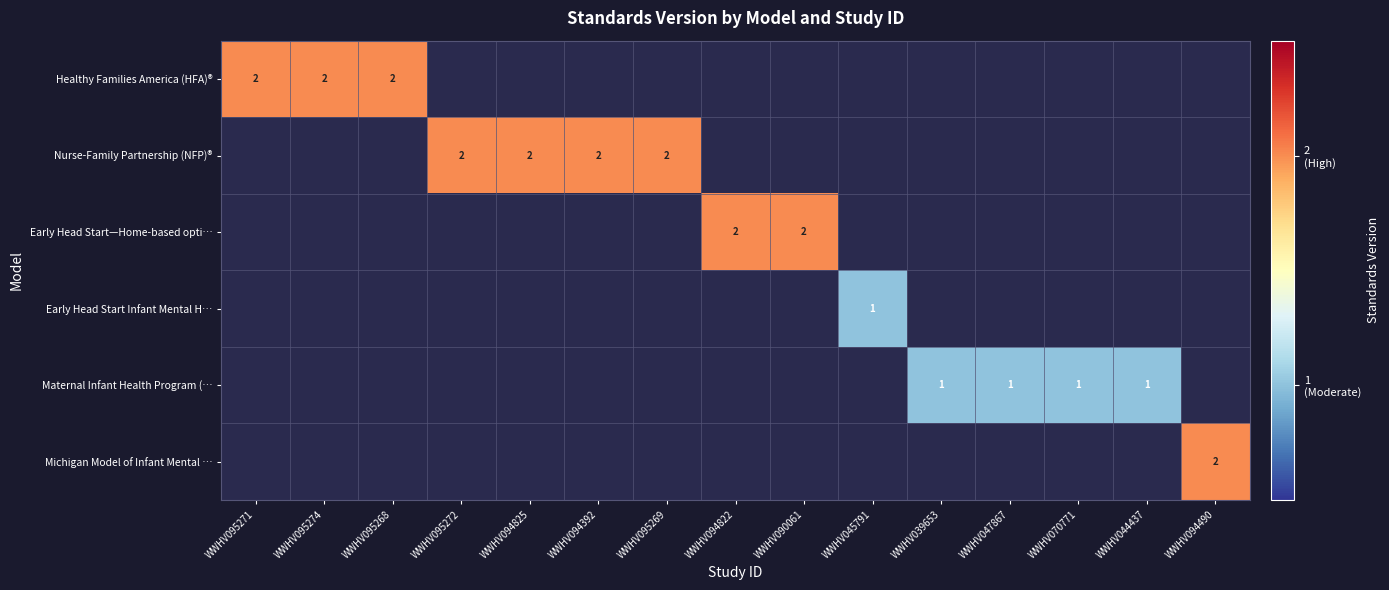

Between WWHV094825 and WWHV095274, which is larger?

WWHV095274